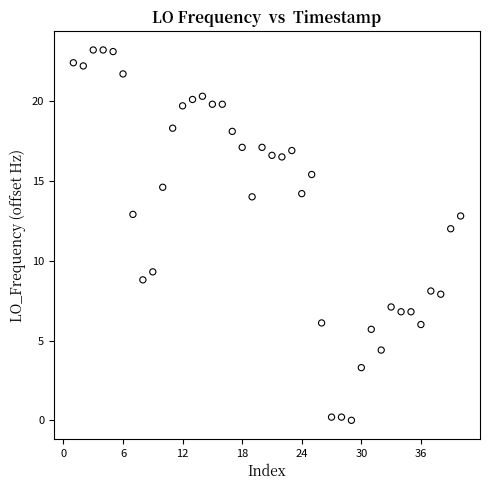

What is the range of Y values (max minus min)?

23.2